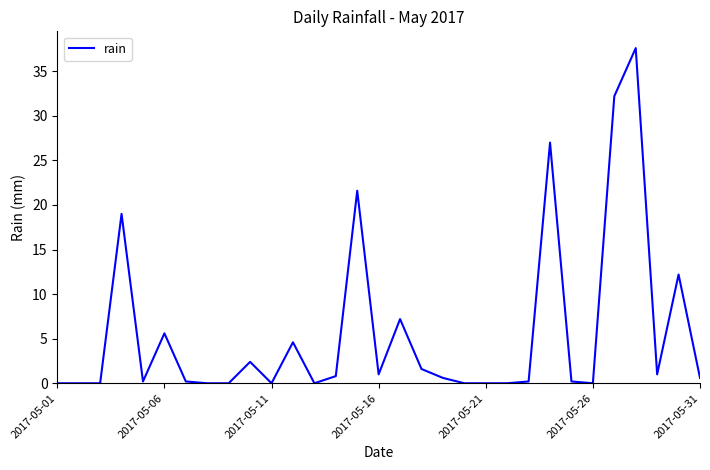

How many categories are shown in the chart?

31